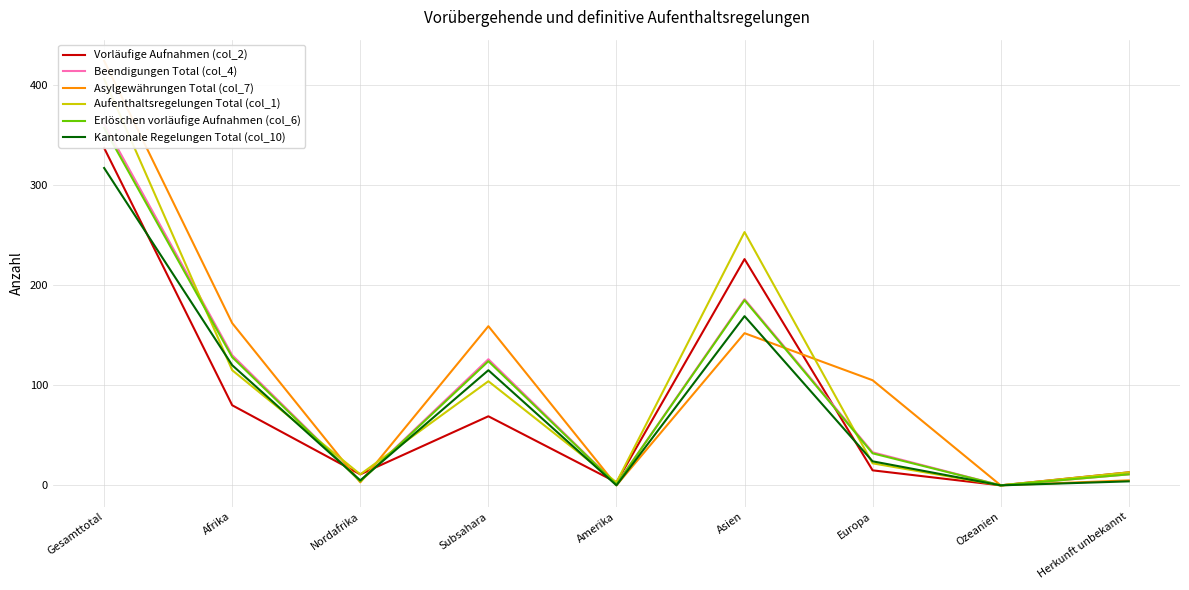

Reading left to right, list all the values displayed in this chart.

Vorläufige Aufnahmen (col_2): 337	80	11	69	3	226	15	0	13
Beendigungen Total (col_4): 361	130	4	126	1	186	33	0	11
Asylgewährungen Total (col_7): 424	162	3	159	0	152	105	0	5
Aufenthaltsregelungen Total (col_1): 406	115	11	104	3	253	22	0	13
Erlöschen vorläufige Aufnahmen (col_6): 357	128	4	124	1	185	32	0	11
Kantonale Regelungen Total (col_10): 317	120	5	115	0	169	24	0	4